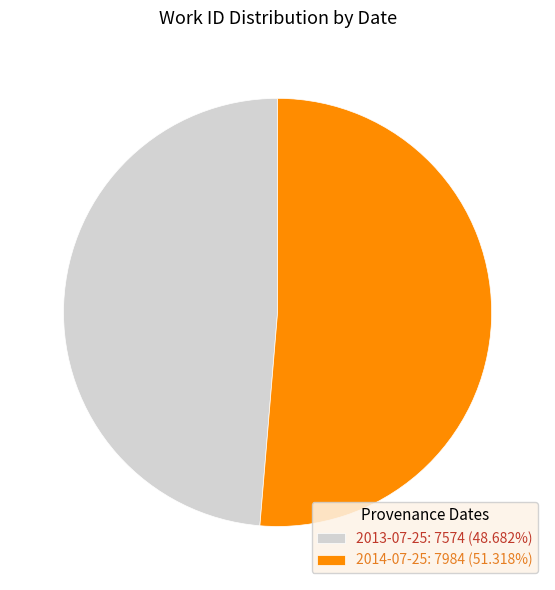

What is the ratio of the value at 2014-07-25: 7984 (51.318%) to the value at 2013-07-25: 7574 (48.682%)?

1.1